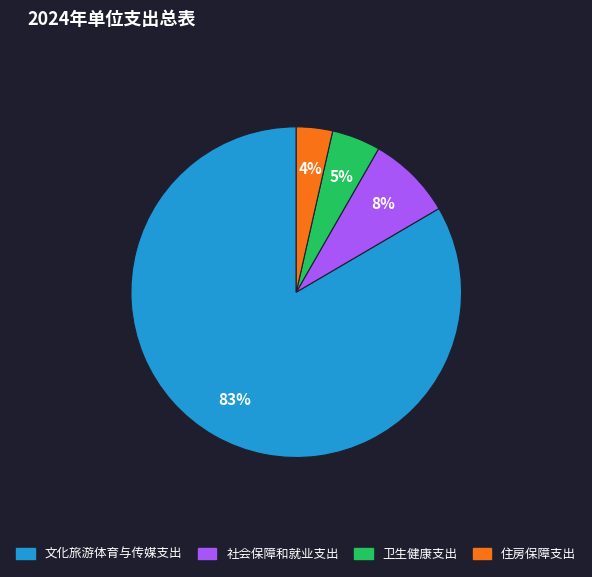

Combined, do 卫生健康支出 and 住房保障支出 account for over 50%?

No